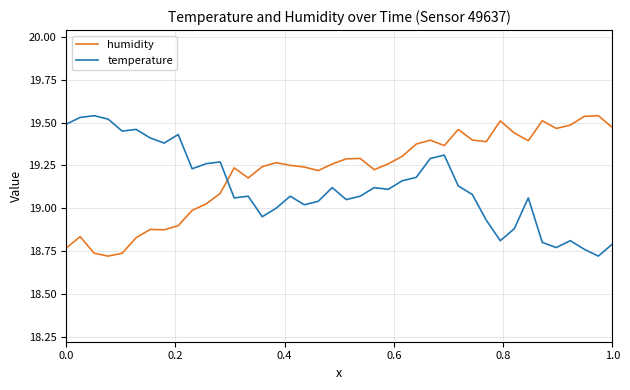

After their last crossing, which series has the higher values: temperature or humidity?

humidity